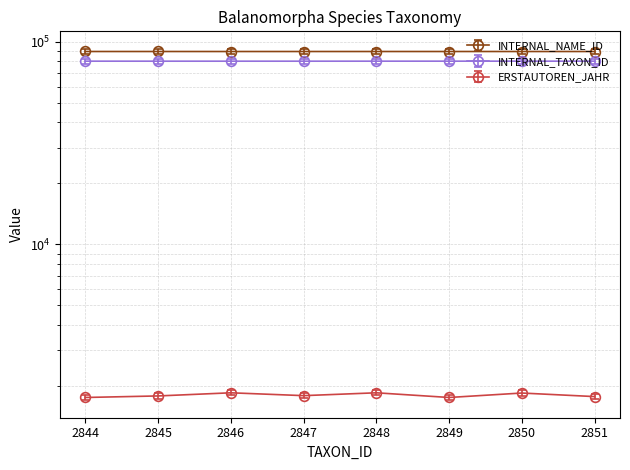

Which series has the largest range (max minus min)?

ERSTAUTOREN_JAHR